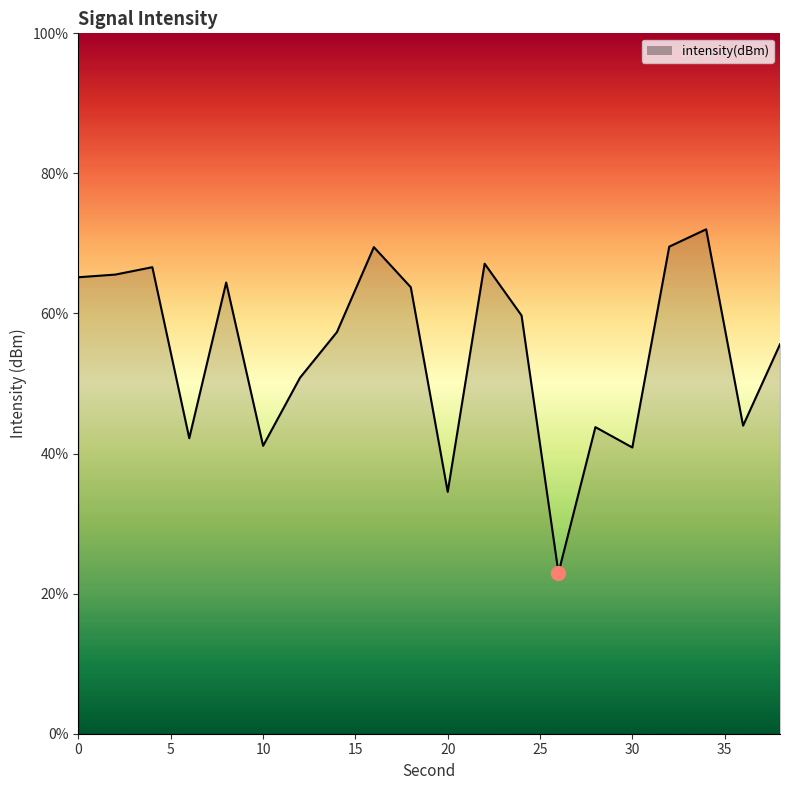

True or false: there are more than 1 points higher than both neighbors.

True